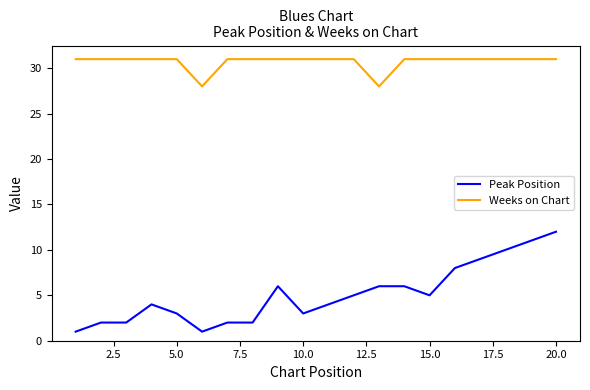

True or false: Weeks on Chart and Peak Position intersect in this chart.

False